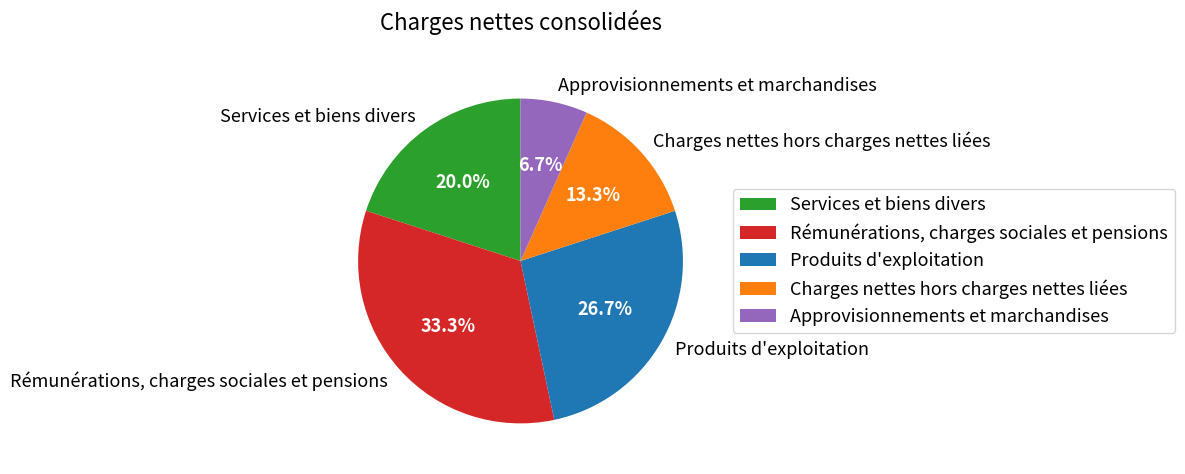

To the nearest percent, what is the combined percentage of Produits d'exploitation and Rémunérations, charges sociales et pensions?

60%